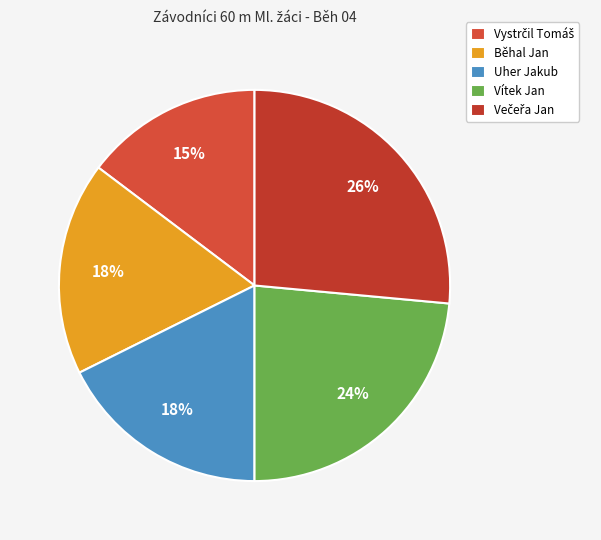

What percentage is NOT represented by Uher Jakub?

82.4%